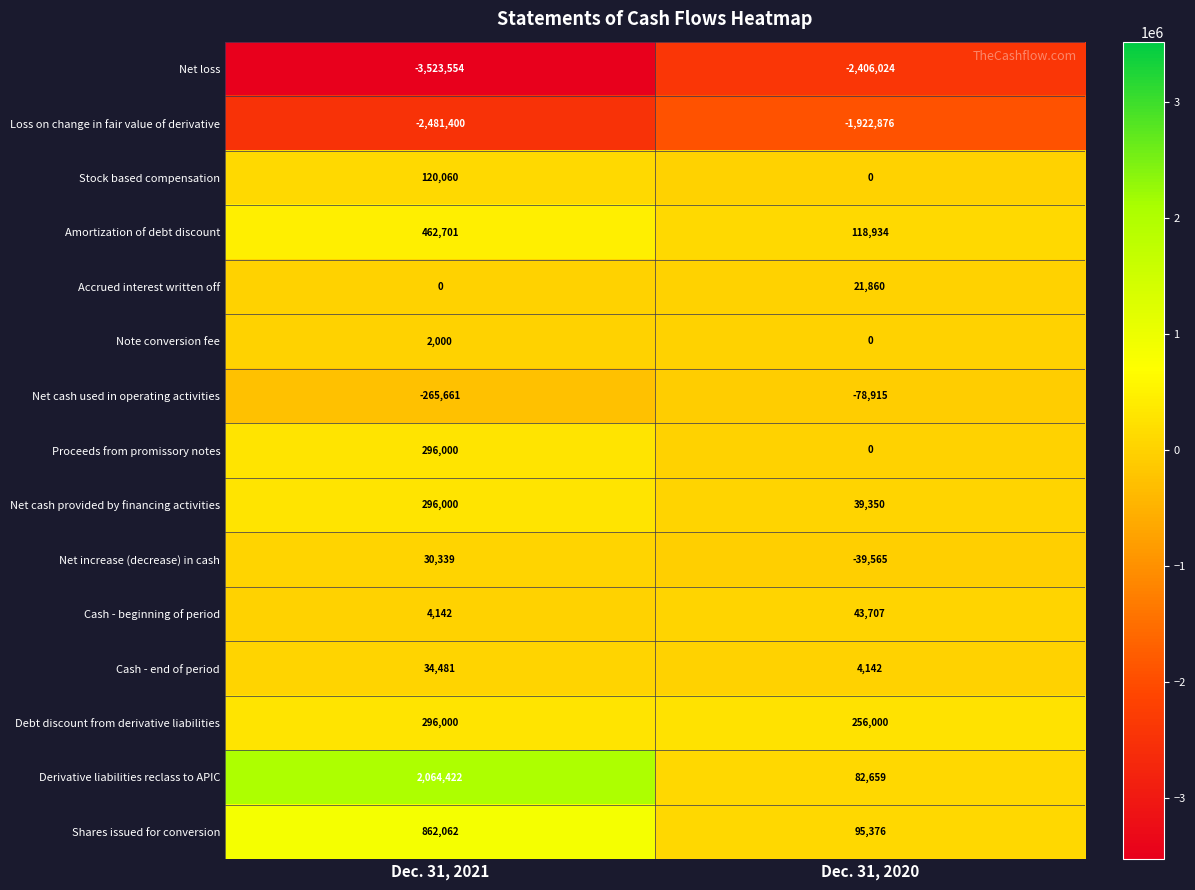

Which category has the highest value in the Accrued interest written off series?

Dec. 31, 2020